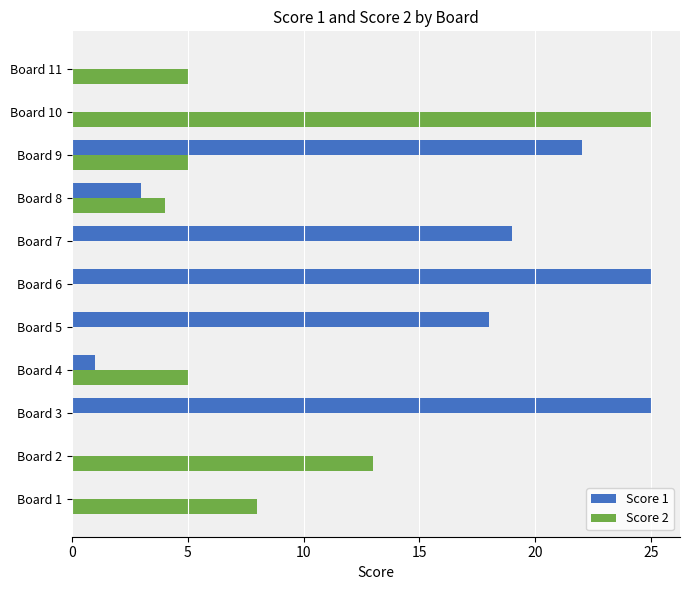

Between Board 5 and Board 8, which series saw the biggest shift?

Score 1